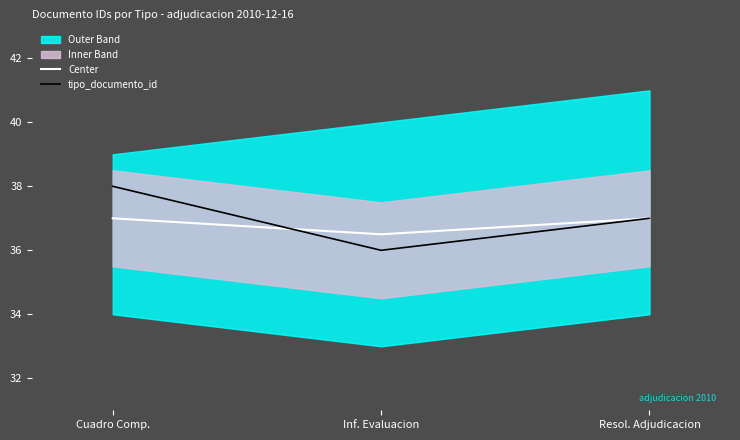

What is the maximum value for tipo_documento_id?

38.0